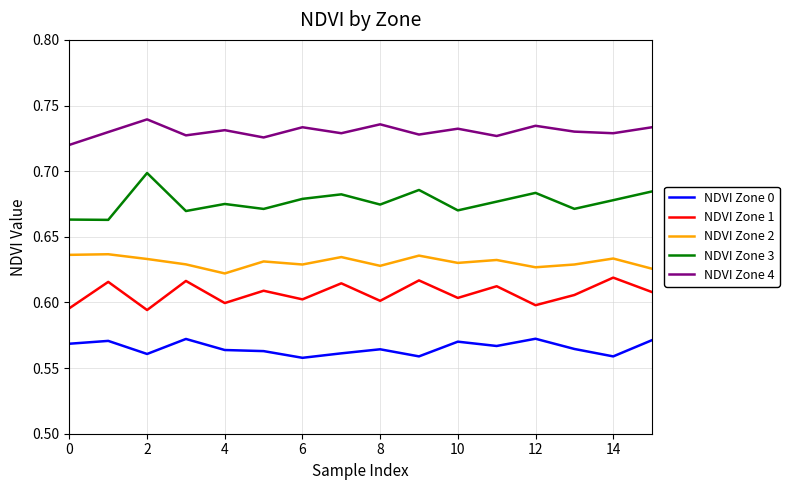

Which series has the largest total across all categories?

NDVI Zone 4